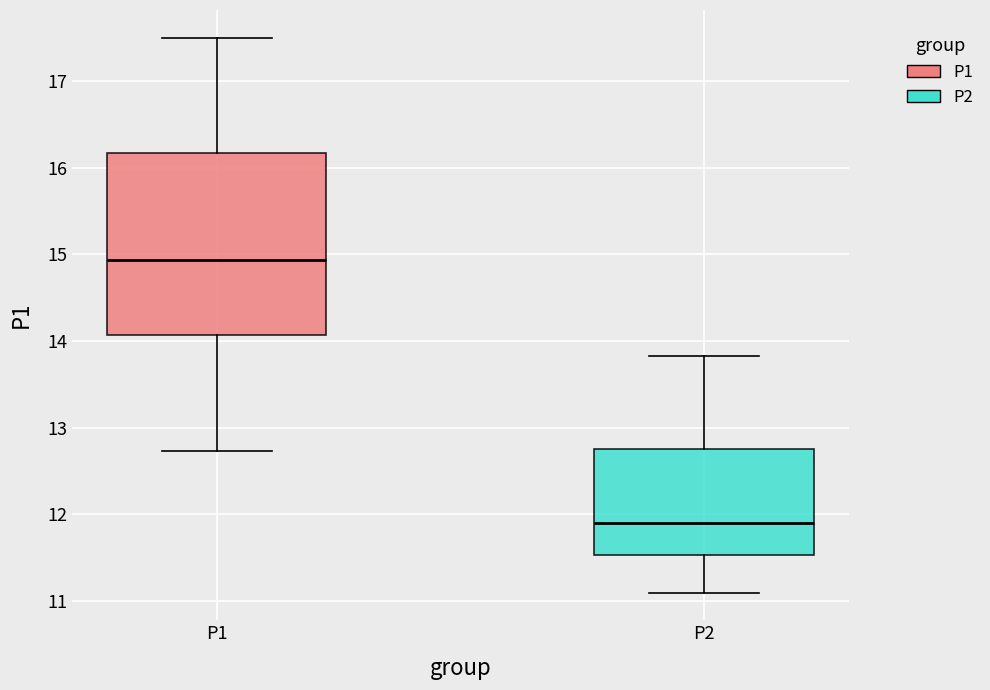

Comparing the boxes themselves (not the whiskers), which one is the tallest?

P1